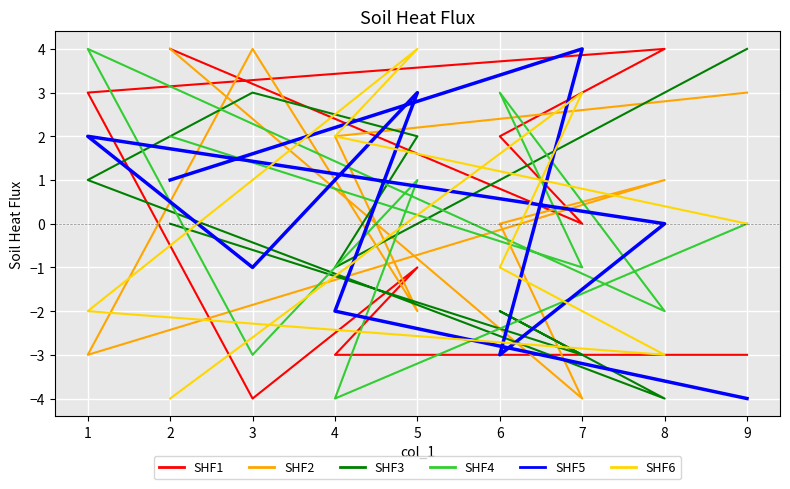

Reading left to right, list all the values displayed in this chart.

SHF1: 2=4	7=0	6=2	8=4	1=3	3=-4	5=-1	4=-3	9=-3
SHF2: 2=4	7=-4	6=0	8=1	1=-3	3=4	5=-2	4=2	9=3
SHF3: 2=0	7=-3	6=-2	8=-4	1=1	3=3	5=2	4=-1	9=4
SHF4: 2=2	7=-1	6=3	8=-2	1=4	3=-3	5=1	4=-4	9=0
SHF5: 2=1	7=4	6=-3	8=0	1=2	3=-1	5=3	4=-2	9=-4
SHF6: 2=-4	7=3	6=-1	8=-3	1=-2	3=1	5=4	4=2	9=0